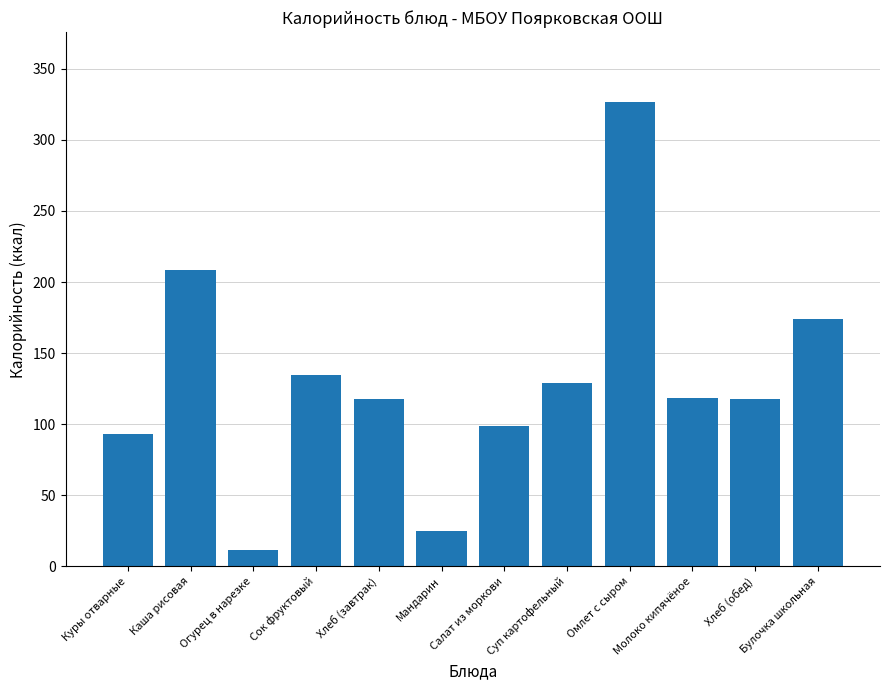

What is the average value?

129.5